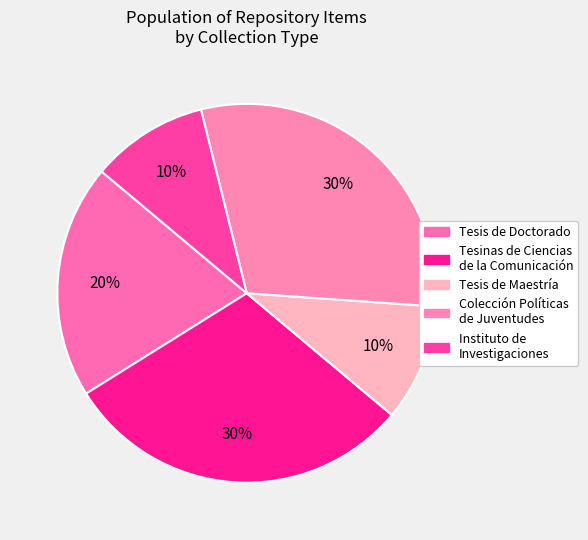

Does any single category account for the majority?

No